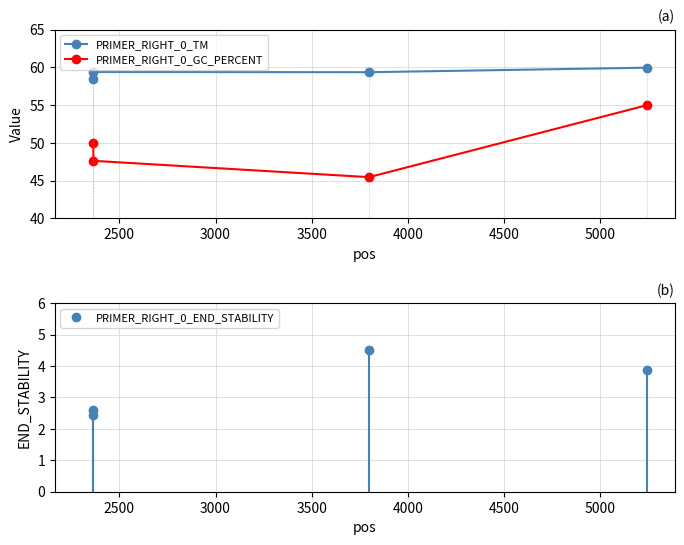

What is the highest value of the PRIMER_RIGHT_0_TM series?

60.0